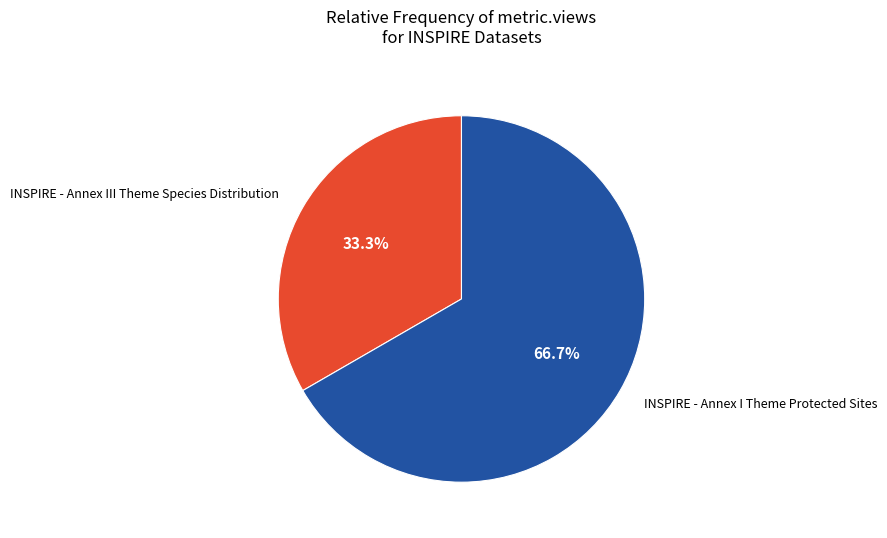

What is the ratio of the value at INSPIRE - Annex III Theme Species Distribution to the value at INSPIRE - Annex I Theme Protected Sites?

0.5